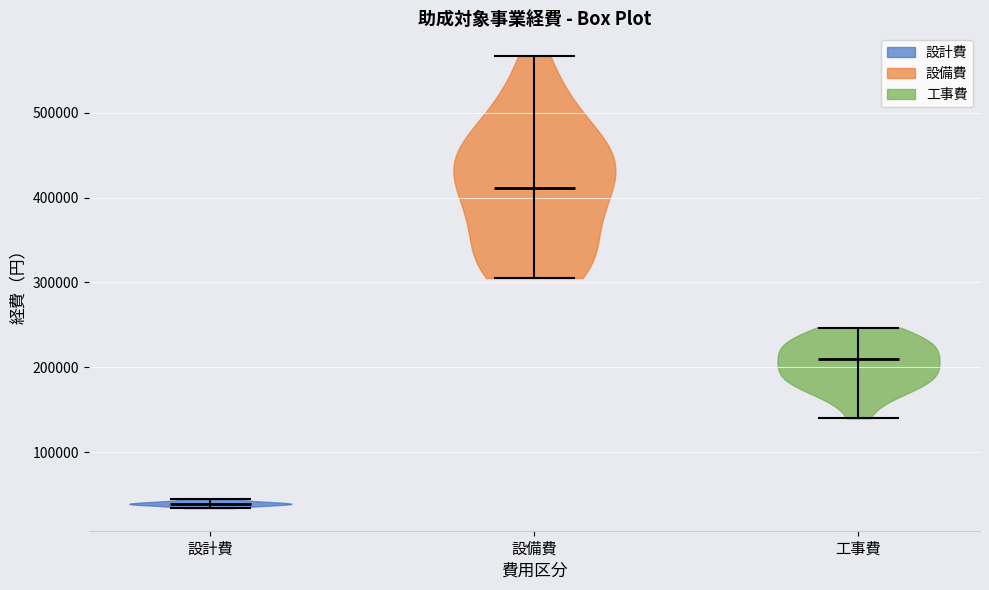

Reading left to right, read every violin against the y-axis: where its median line is, and the lowest and highest points it reaches. The values are not printed on the chart, so give them approximately, as read against the axis.

設計費: median line 40000, lowest point 30000, highest point 40000
設備費: median line 410000, lowest point 310000, highest point 570000
工事費: median line 210000, lowest point 140000, highest point 250000